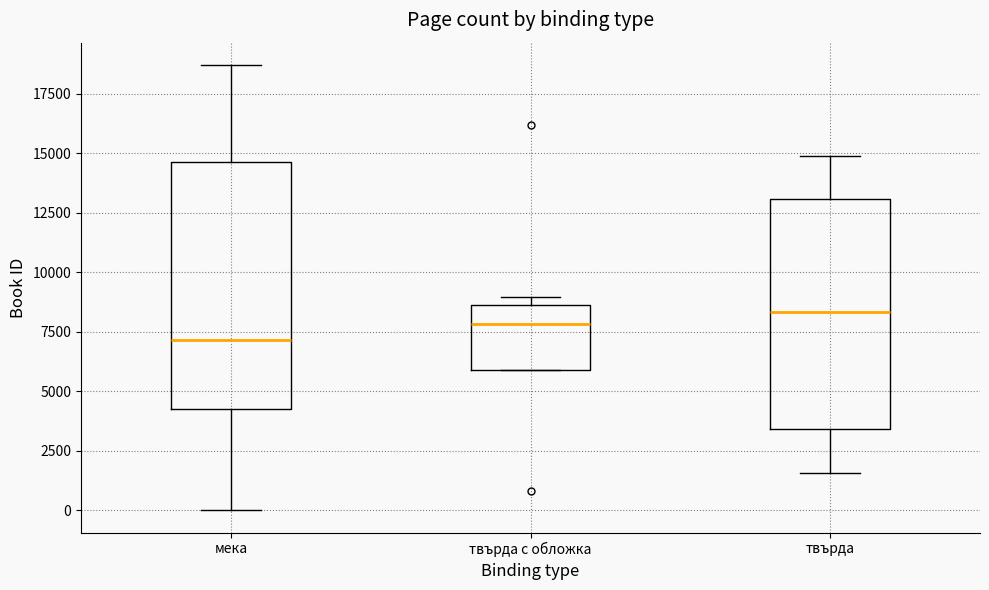

Reading left to right, read every box against the y-axis: the position of its median line, the range the box covers, and the ends of its whiskers. The values are not printed on the chart, so give them approximately, as read against the axis.

мека: median 7000, box 4500 to 14500, whiskers 0 to 18500
твърда с обложка: median 8000, box 6000 to 8500, whiskers 6000 to 9000
твърда: median 8500, box 3500 to 13000, whiskers 1500 to 15000